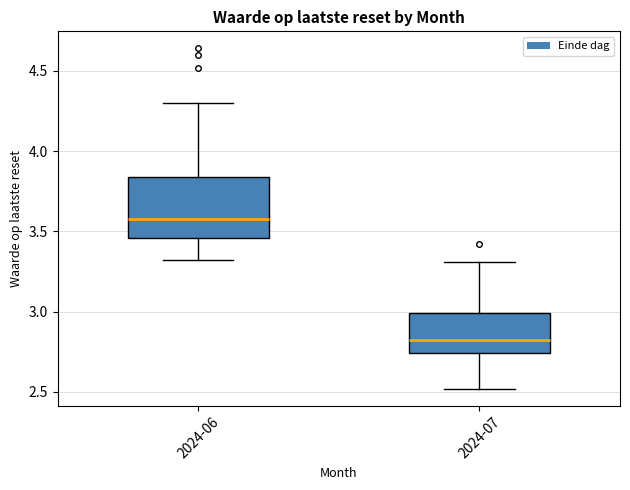

Reading left to right, read every box against the y-axis: the position of its median line, the range the box covers, and the ends of its whiskers. The values are not printed on the chart, so give them approximately, as read against the axis.

2024-06: median 3.60, box 3.45 to 3.85, whiskers 3.30 to 4.30
2024-07: median 2.80, box 2.75 to 3.00, whiskers 2.50 to 3.30